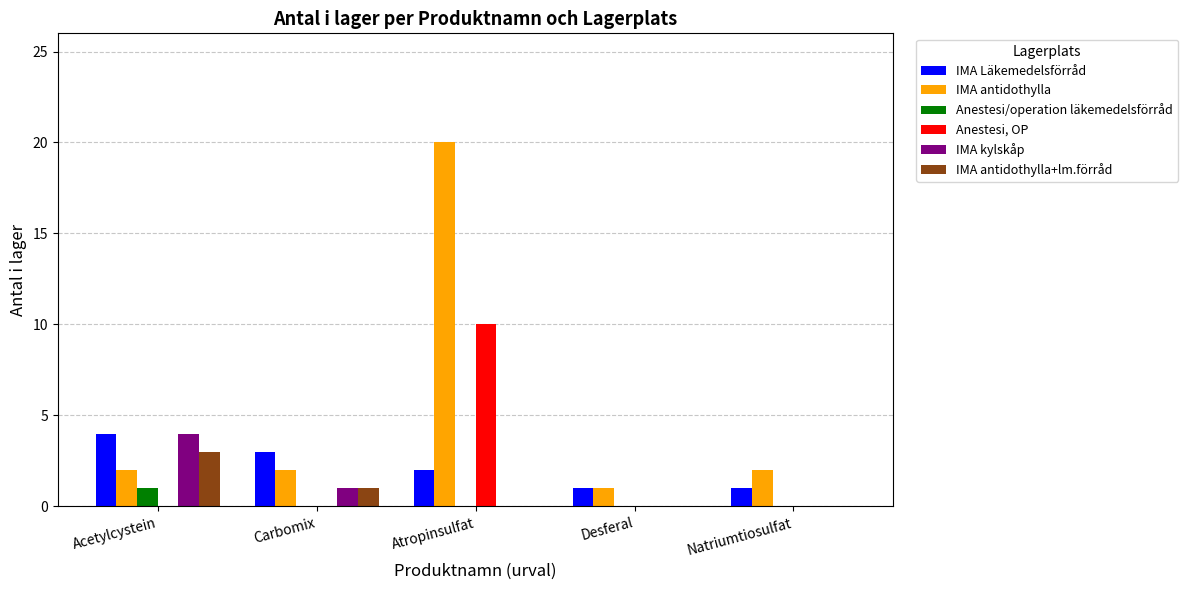

The value of IMA Läkemedelsförråd at Natriumtiosulfat is 2. True or false?

False